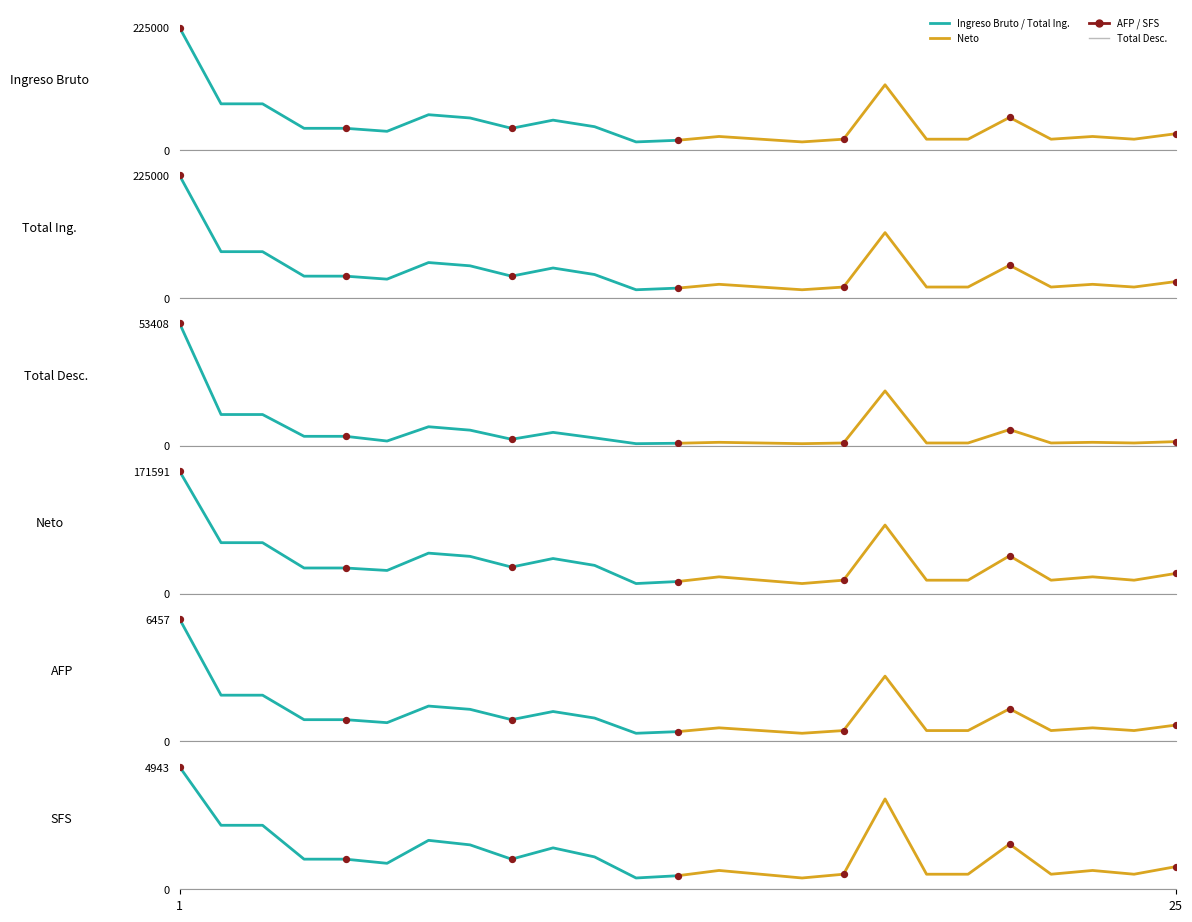

At how many categories does at least one series exceed 5621?

25